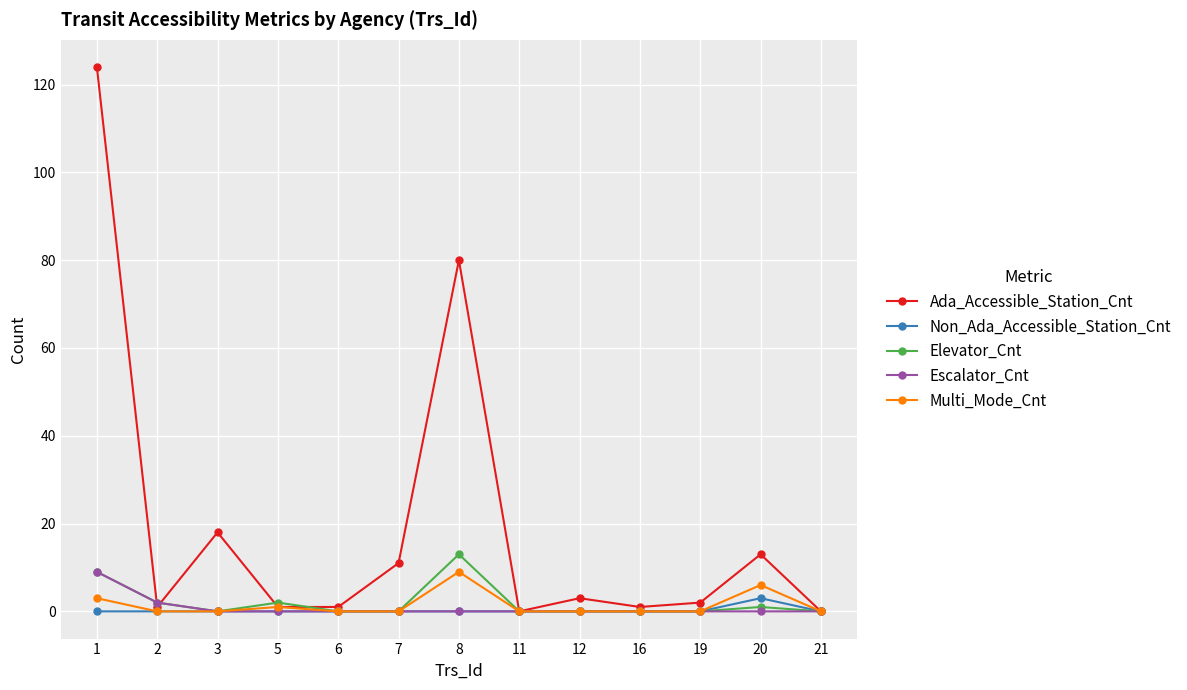

What is the sum of the Escalator_Cnt values at 20 and 1?

9